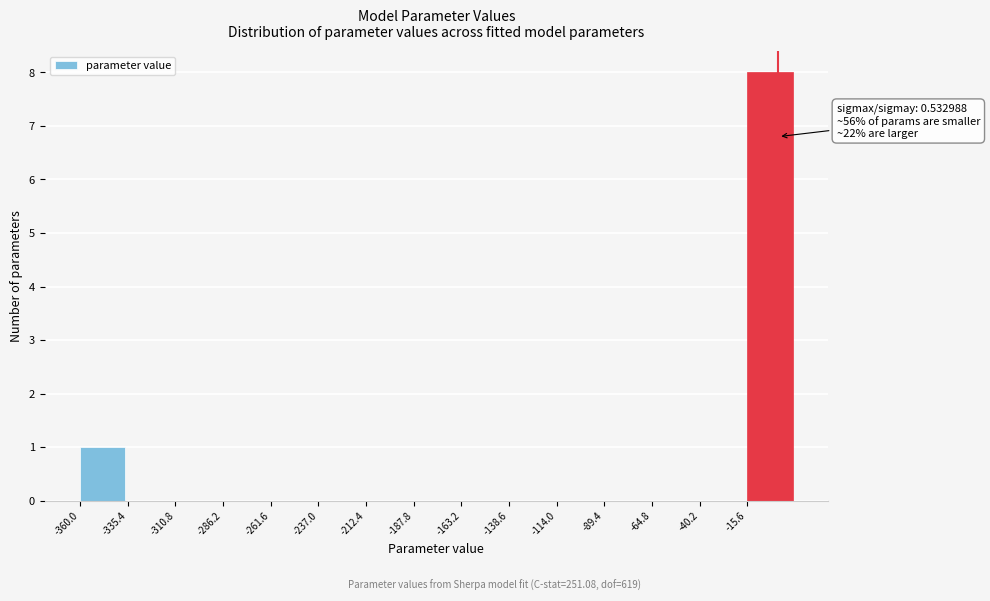

Over which range of the x-axis is the bar tallest?

-15 to 10